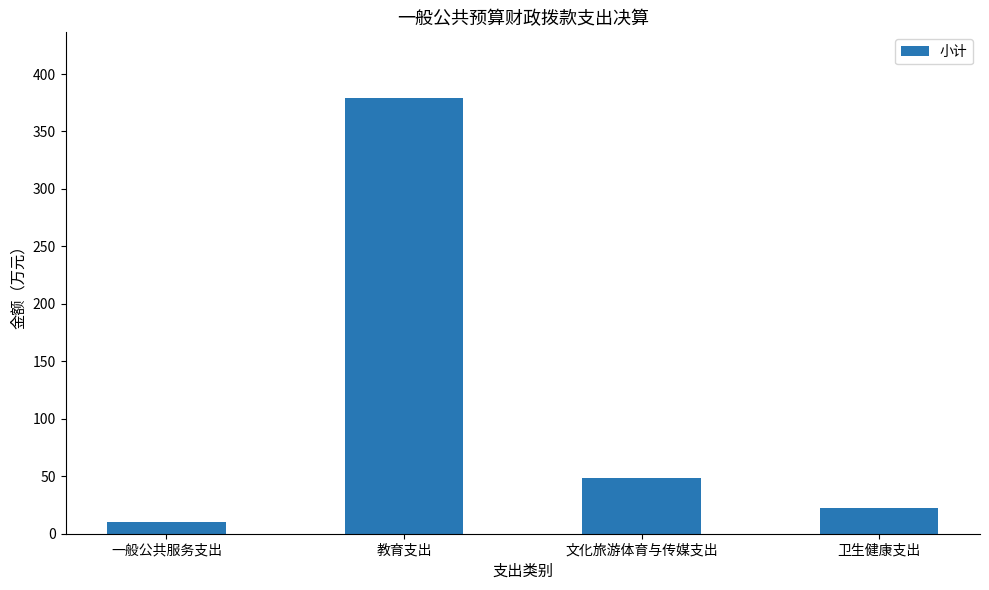

Reading left to right, extract all data points from this chart.

一般公共服务支出=10.0	教育支出=379.4	文化旅游体育与传媒支出=48.4	卫生健康支出=22.5